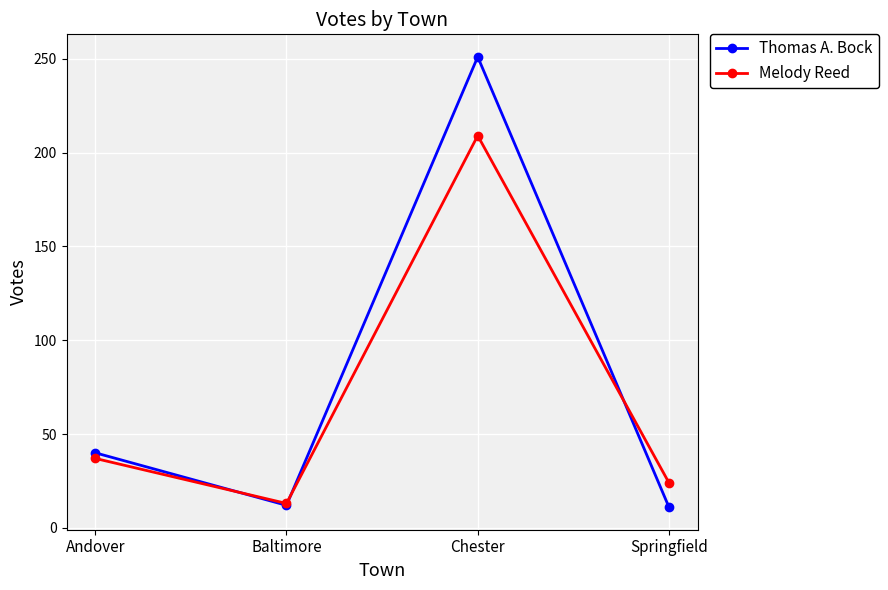

The Melody Reed series shows 24 at Springfield. True or false?

True